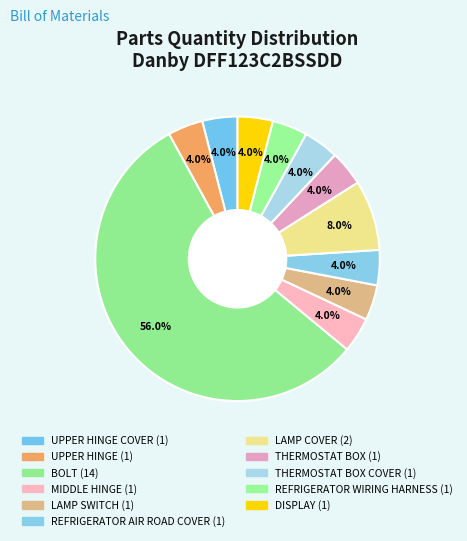

Rank the categories by value from highest to lowest.

BOLT, LAMP COVER, UPPER HINGE COVER, UPPER HINGE, MIDDLE HINGE, LAMP SWITCH, REFRIGERATOR AIR ROAD COVER, THERMOSTAT BOX, THERMOSTAT BOX COVER, REFRIGERATOR WIRING HARNESS, DISPLAY